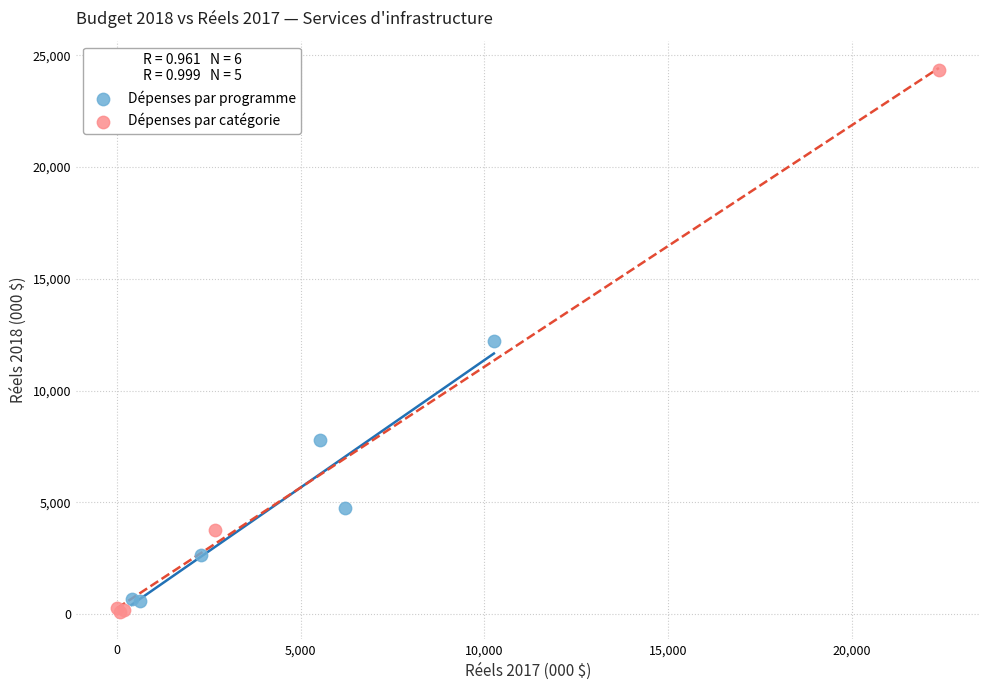

Which series contains the lowest Y value?

Dépenses par catégorie